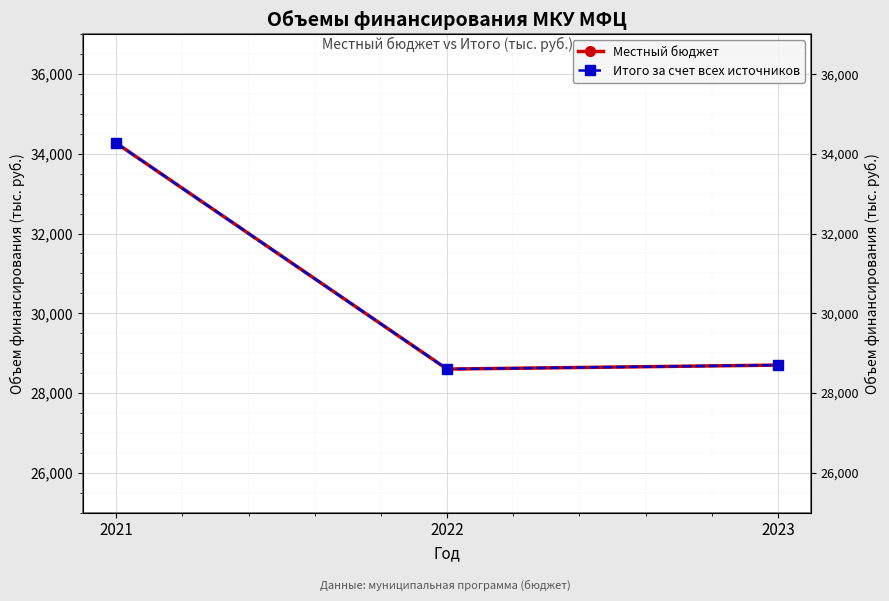

Reading right to left, extract all data points from this chart.

Местный бюджет: 2023=28700.0	2022=28600.0	2021=34269.1
Итого за счет всех источников: 2023=28700.0	2022=28600.0	2021=34269.1